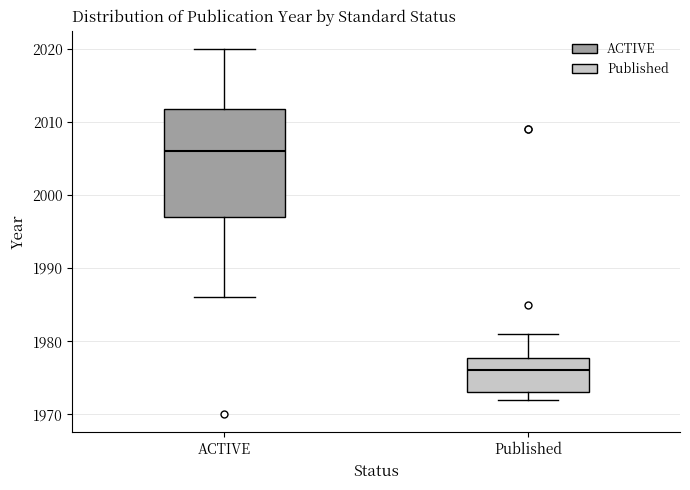

Reading left to right, read every box against the y-axis: the position of its median line, the range the box covers, and the ends of its whiskers. The values are not printed on the chart, so give them approximately, as read against the axis.

ACTIVE: median 2006, box 1997 to 2012, whiskers 1986 to 2020
Published: median 1976, box 1973 to 1978, whiskers 1972 to 1981